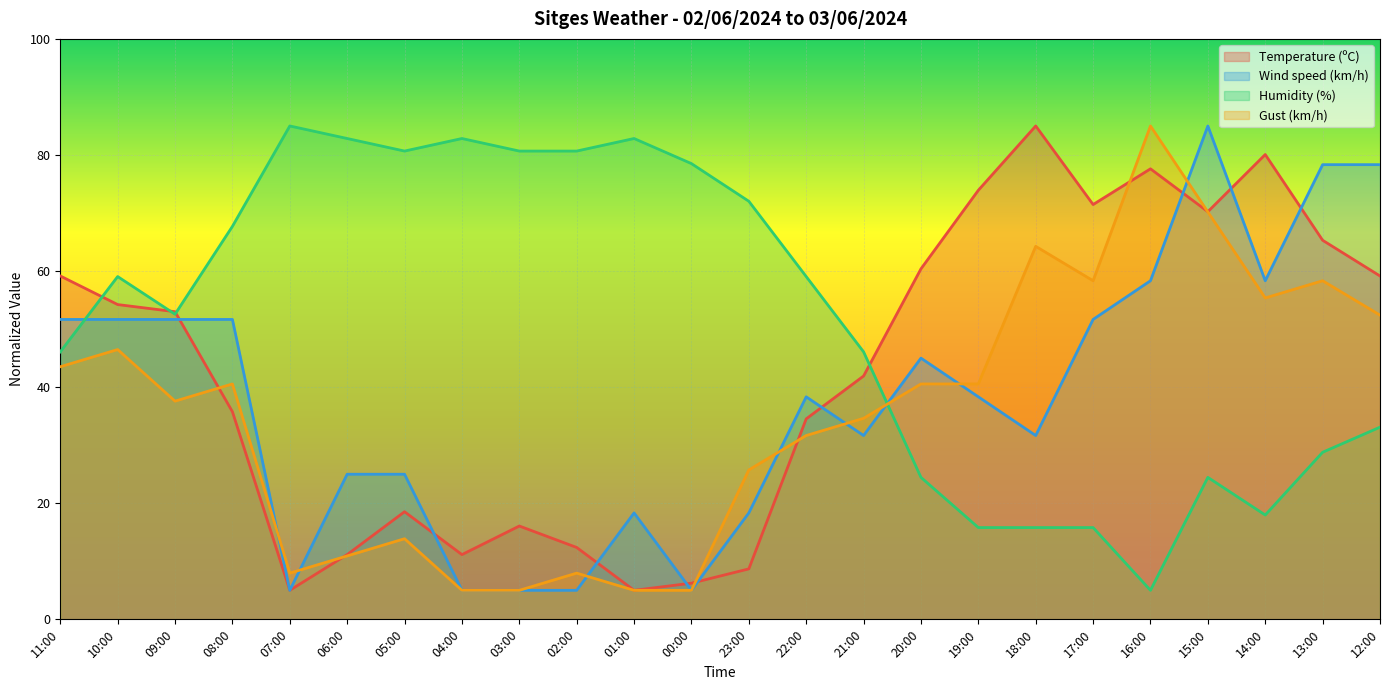

Reading left to right, what are all the values shown in this chart?

Temperature (ºC): 59.2	54.2	53.0	35.8	5.0	11.2	18.5	11.2	16.1	12.4	5.0	6.2	8.7	34.5	41.9	60.4	73.9	85.0	71.5	77.6	70.2	80.1	65.3	59.2
Wind speed (km/h): 51.7	51.7	51.7	51.7	5.0	25.0	25.0	5.0	5.0	5.0	18.3	5.0	18.3	38.3	31.7	45.0	38.3	31.7	51.7	58.3	85.0	58.3	78.3	78.3
Humidity (%): 46.1	59.1	52.6	67.7	85.0	82.8	80.7	82.8	80.7	80.7	82.8	78.5	72.0	59.1	46.1	24.5	15.8	15.8	15.8	5.0	24.5	18.0	28.8	33.1
Gust (km/h): 43.5	46.5	37.6	40.6	8.0	10.9	13.9	5.0	5.0	8.0	5.0	5.0	25.7	31.7	34.6	40.6	40.6	64.3	58.3	85.0	70.2	55.4	58.3	52.4